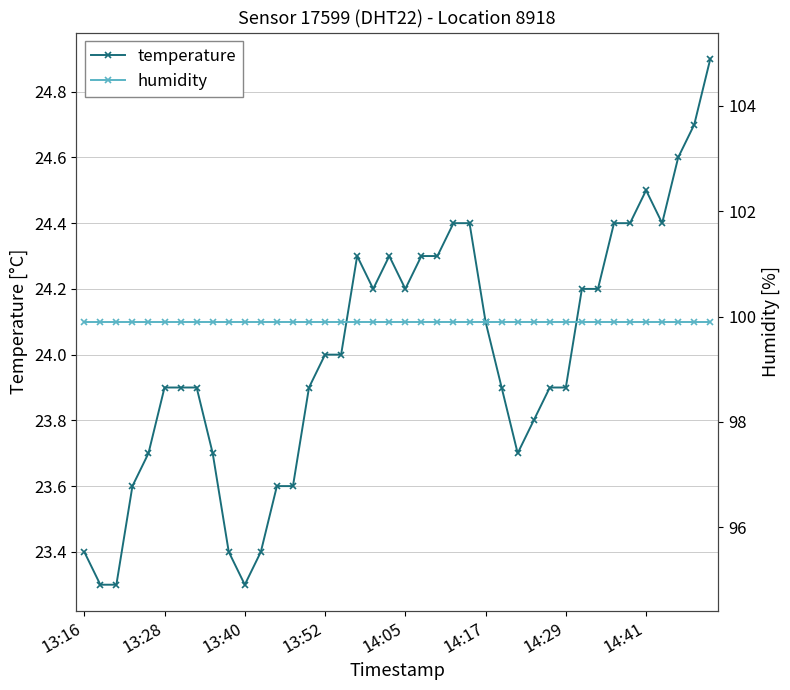

True or false: temperature and humidity cross at least once.

False